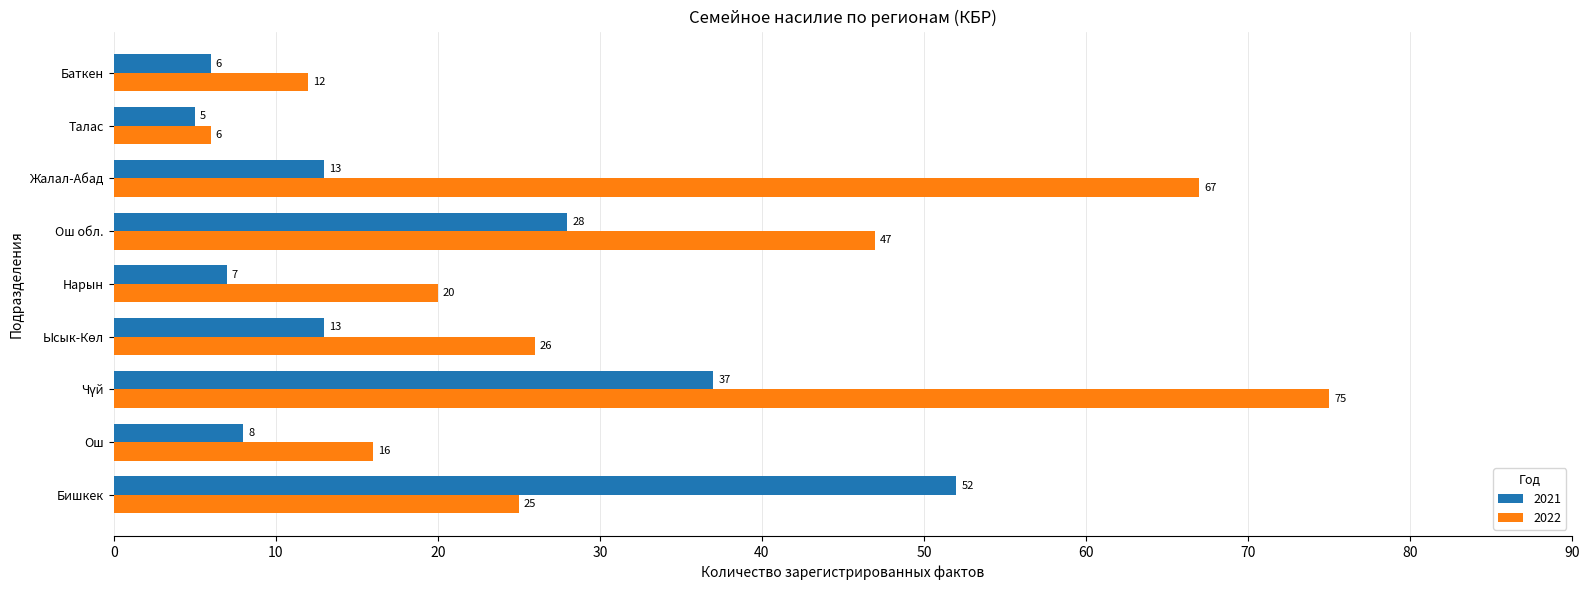

How many values in the 2021 series are below 13?

4